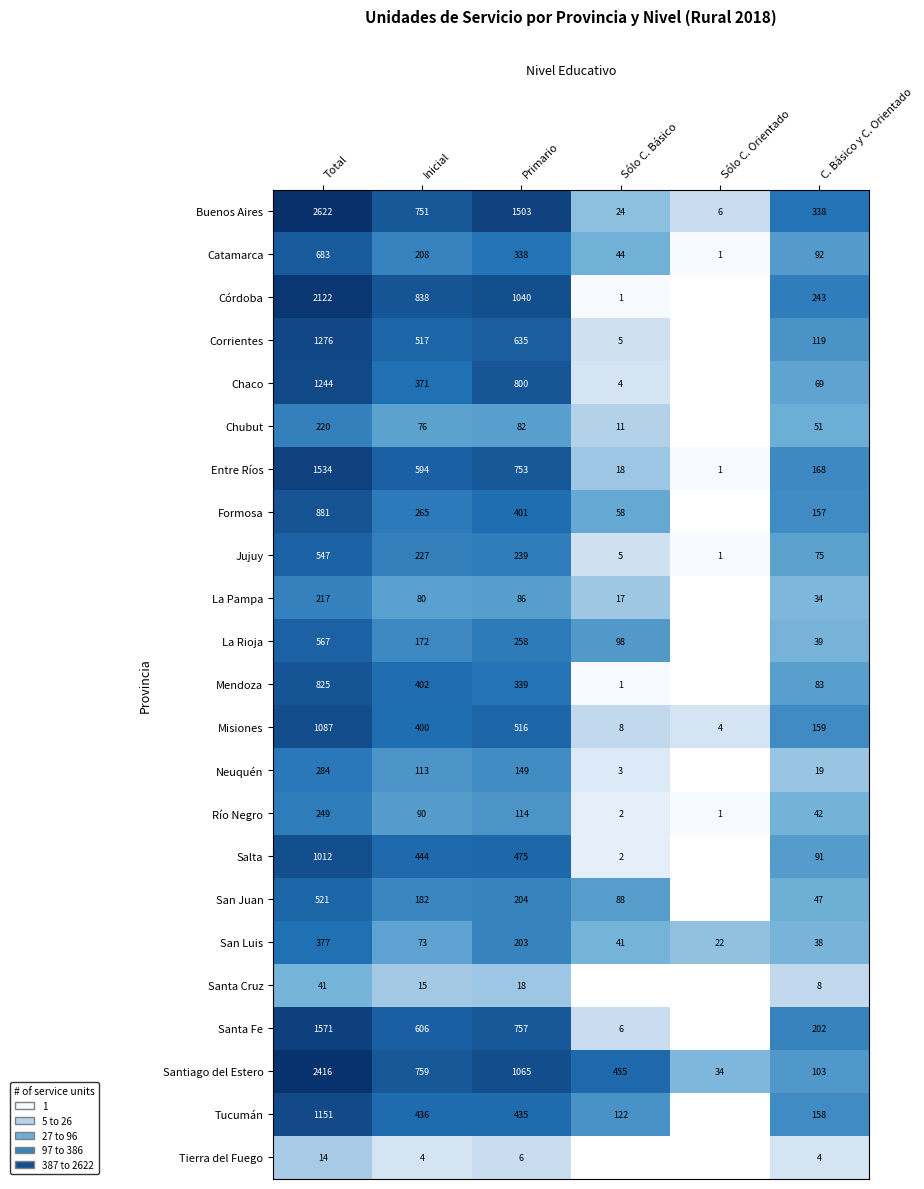

Is the value of Jujuy at C. Básico y C. Orientado greater than the value of Neuquén at C. Básico y C. Orientado?

Yes